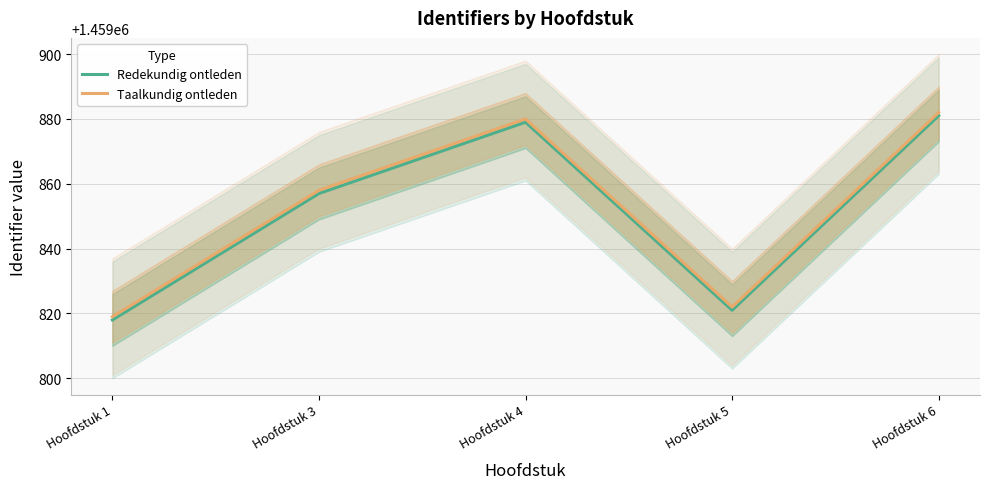

Does the chart have visible grid lines?

Yes